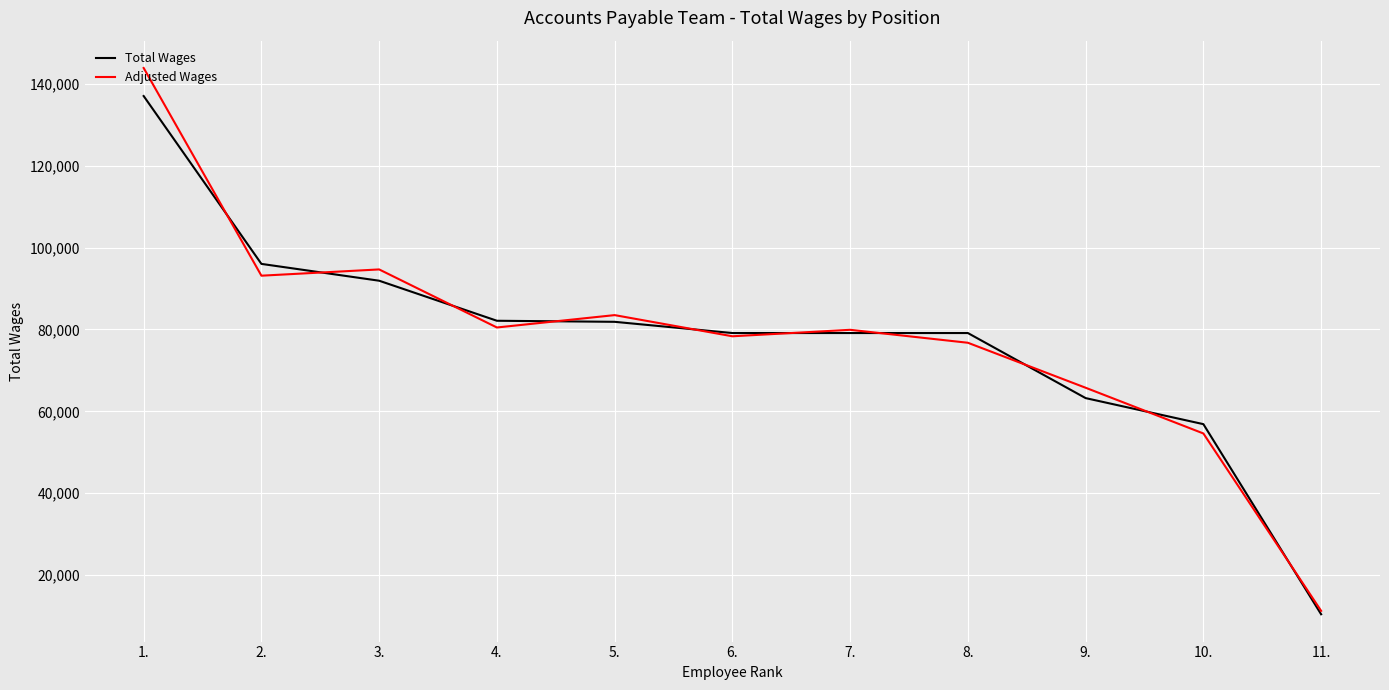

At which category is the sum across all series the highest?

1.